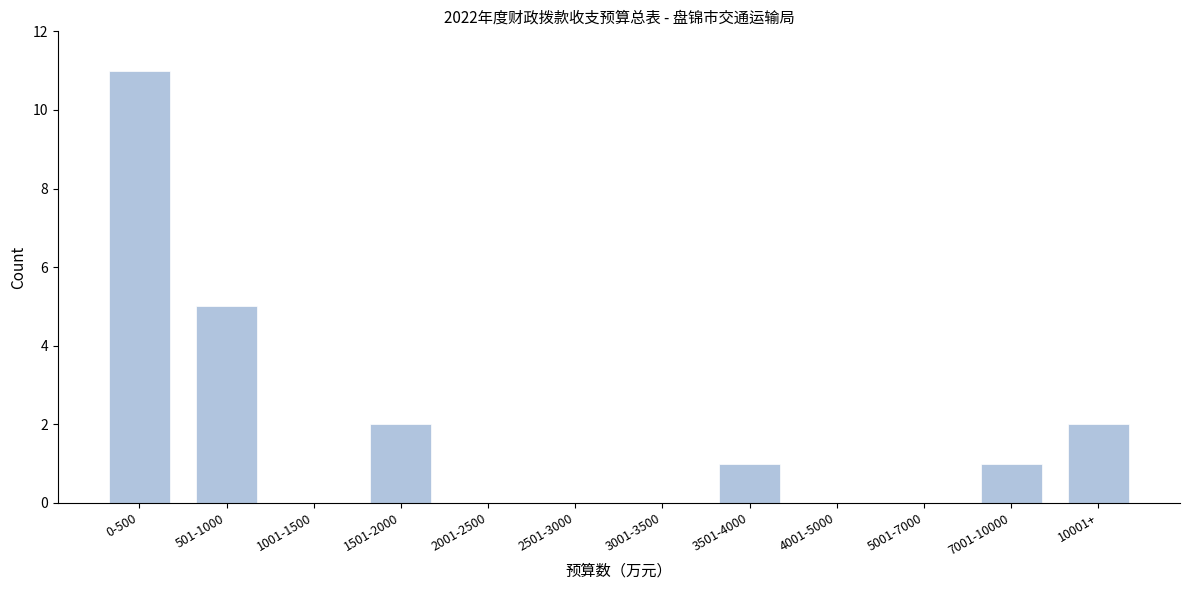

Reading left to right, what are all the values shown in this chart?

0-500=11	501-1000=5	1001-1500=0	1501-2000=2	2001-2500=0	2501-3000=0	3001-3500=0	3501-4000=1	4001-5000=0	5001-7000=0	7001-10000=1	10001+=2